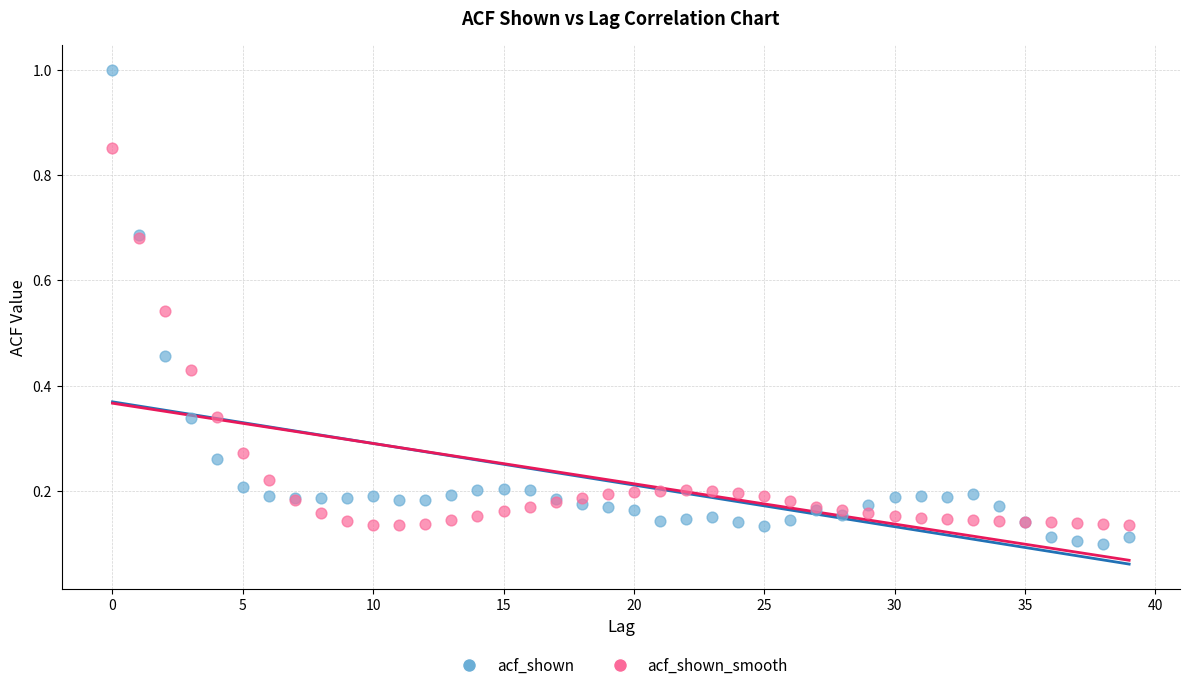

Which series reaches the maximum Y coordinate?

acf_shown